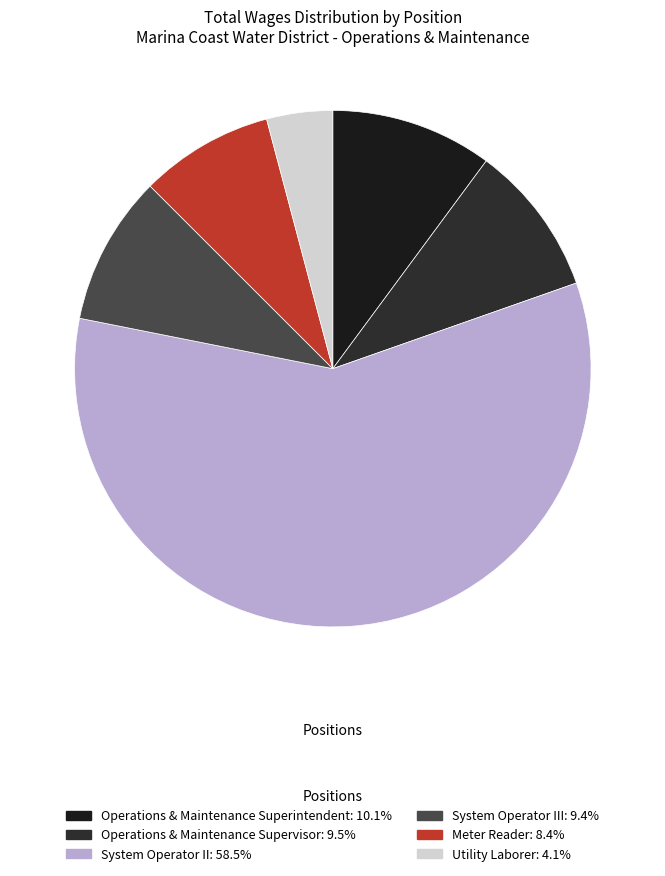

How many slices are in this pie chart?

6